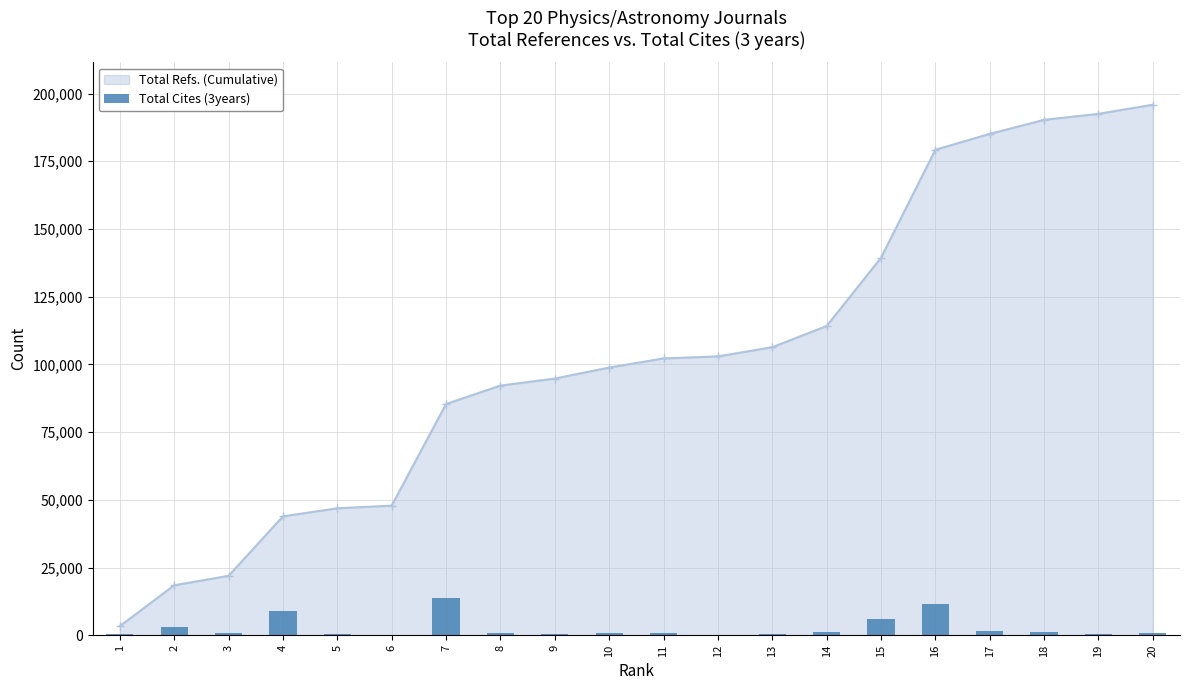

Rank the categories by value from lowest to highest.

12, 6, 19, 5, 13, 9, 1, 3, 11, 8, 10, 20, 18, 14, 17, 2, 15, 4, 16, 7